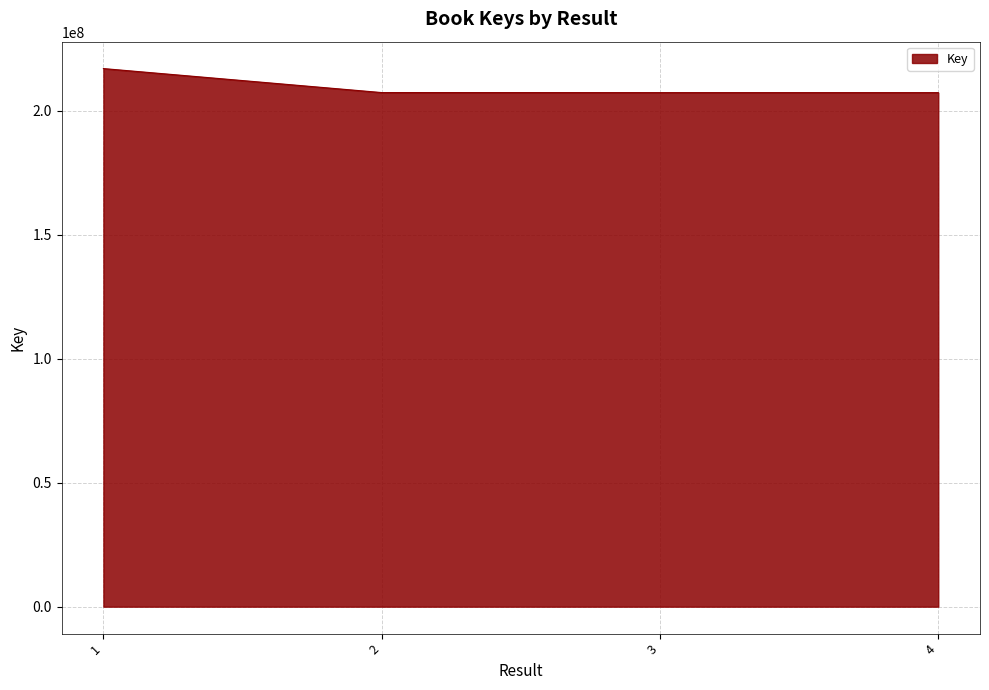

True or false: the data shows 207265376 at 4.

True